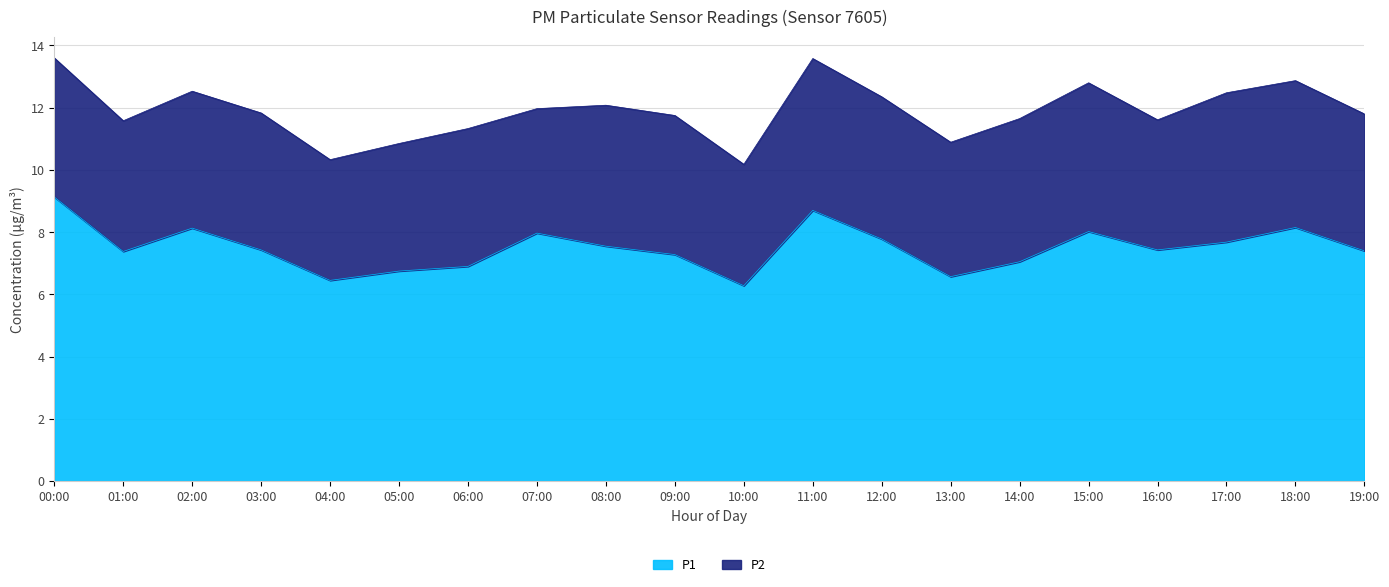

What is the change in value from 06:00 to 19:00?

+0.5